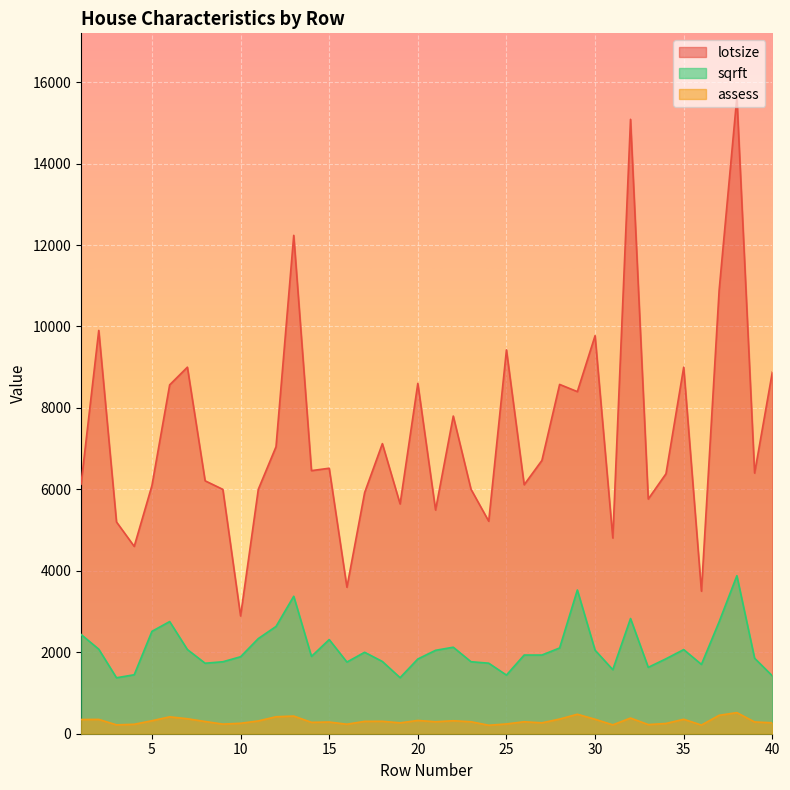

What is the sum of the sqrft values at 4 and 22?

3572.0